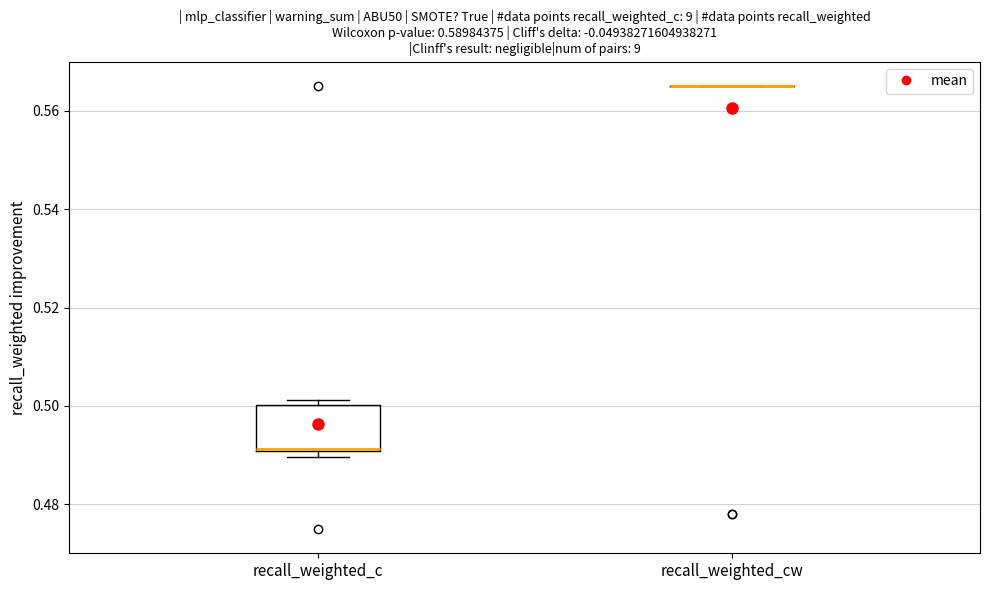

Which box is the tallest, from its lower edge to its upper edge?

recall_weighted_c